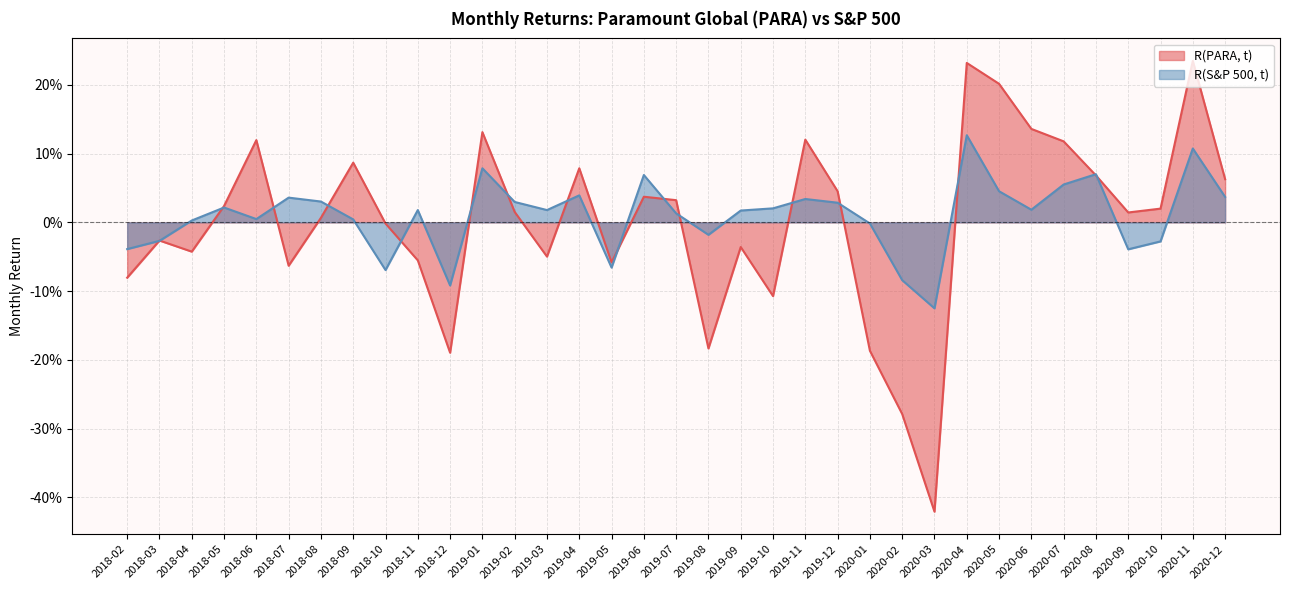

Reading left to right, what are all the values shown in this chart?

R(PARA, t): -0.1	-0.0	-0.0	0.0	0.1	-0.1	0.0	0.1	-0.0	-0.1	-0.2	0.1	0.0	-0.0	0.1	-0.1	0.0	0.0	-0.2	-0.0	-0.1	0.1	0.0	-0.2	-0.3	-0.4	0.2	0.2	0.1	0.1	0.1	0.0	0.0	0.2	0.1
R(S&P 500, t): -0.0	-0.0	0.0	0.0	0.0	0.0	0.0	0.0	-0.1	0.0	-0.1	0.1	0.0	0.0	0.0	-0.1	0.1	0.0	-0.0	0.0	0.0	0.0	0.0	-0.0	-0.1	-0.1	0.1	0.0	0.0	0.1	0.1	-0.0	-0.0	0.1	0.0